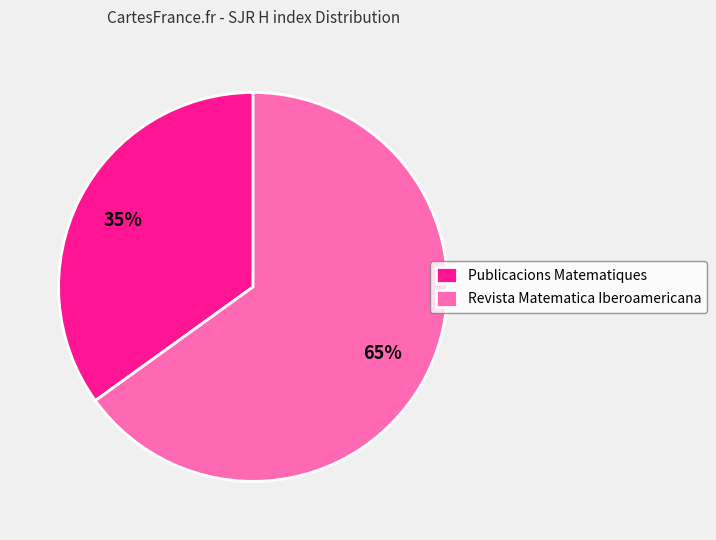

The Publicacions Matematiques slice represents 35% of the pie. True or false?

True